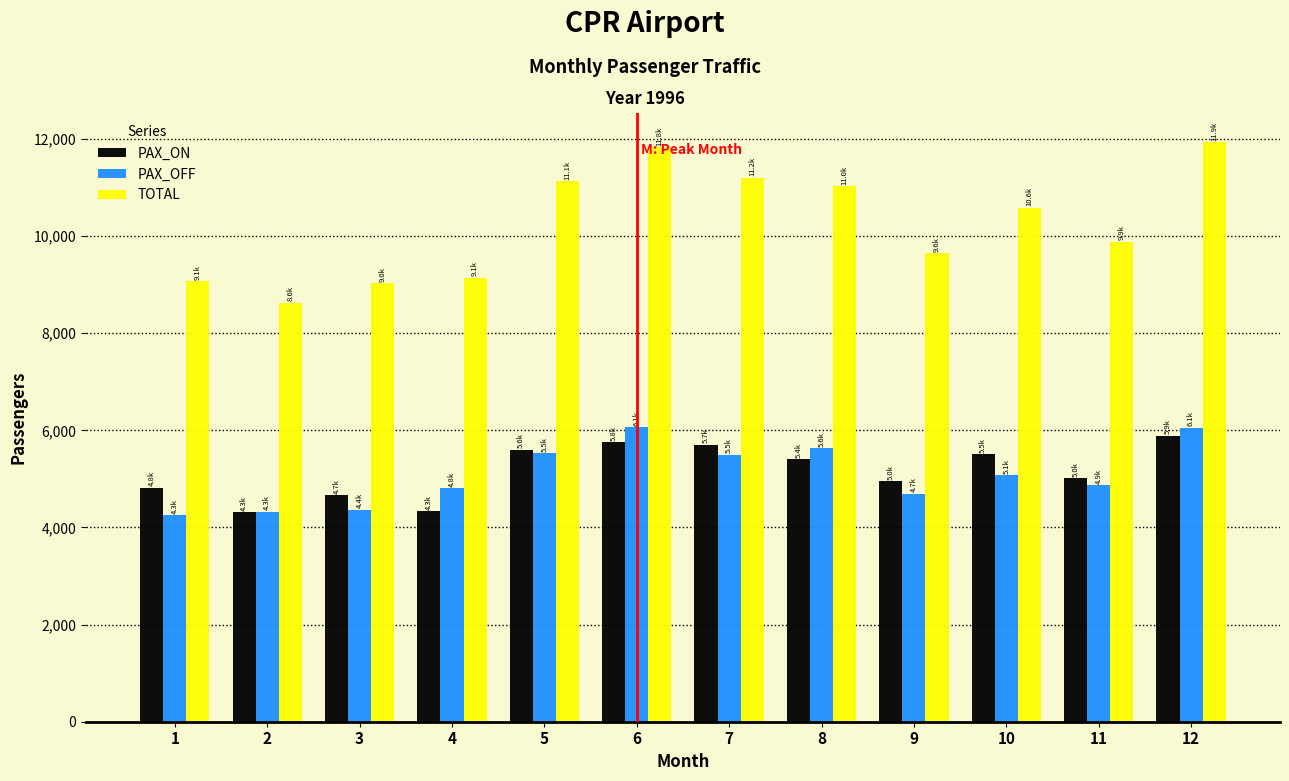

True or false: PAX_ON has a value of 978 at 3.

False